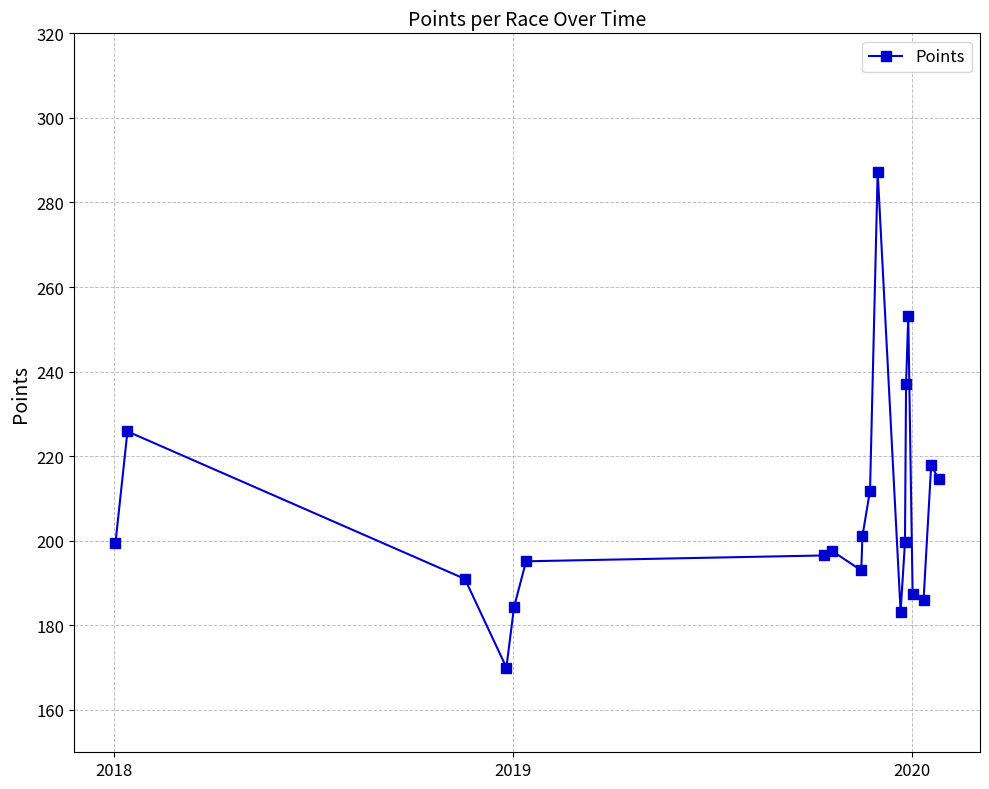

What is the value of the 13th point from the left?

183.2